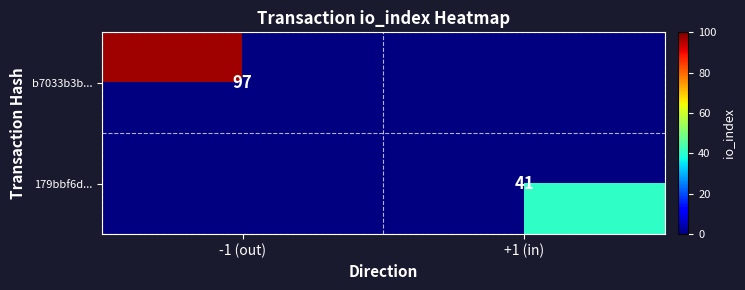

The value of b7033b3b... at -1 (out) is 97. True or false?

True